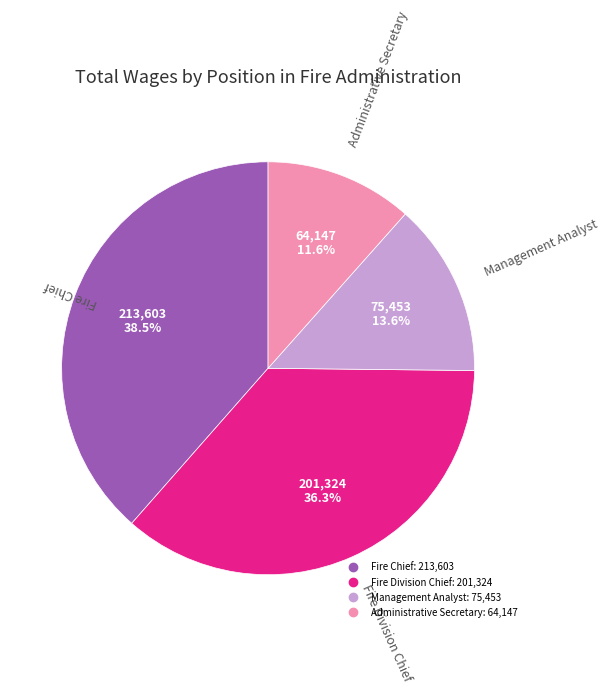

Rank the categories by value from lowest to highest.

Administrative Secretary, Management Analyst, Fire Division Chief, Fire Chief